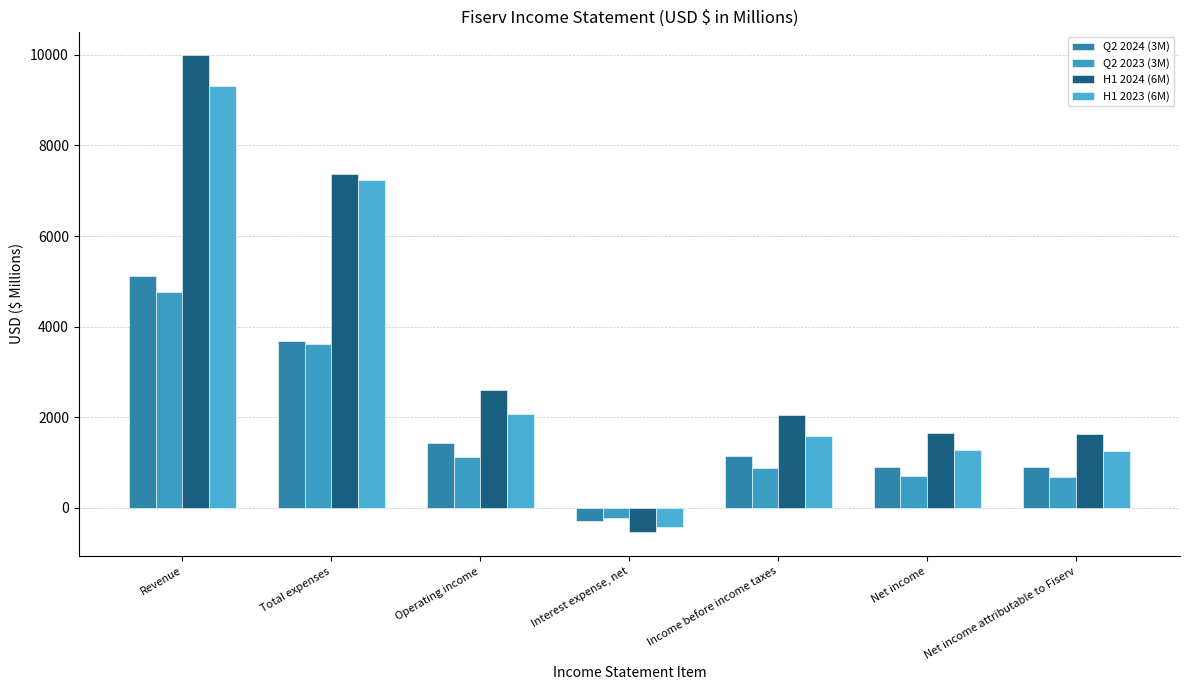

How many positive values does the Q2 2023 (3M) series have?

6